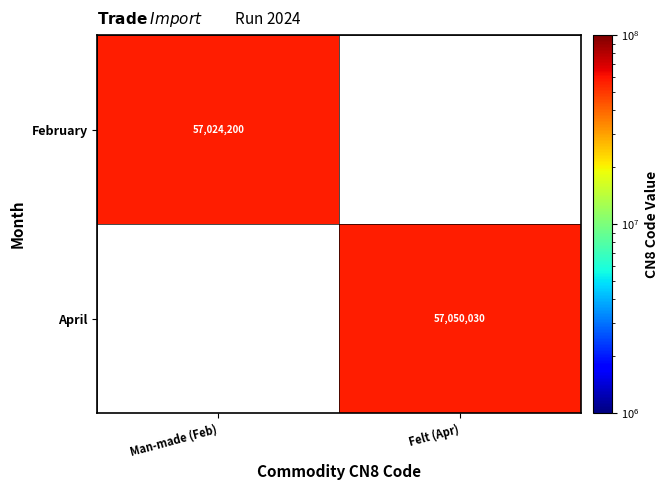

True or false: April has a value of 26213797 at Felt (Apr).

False